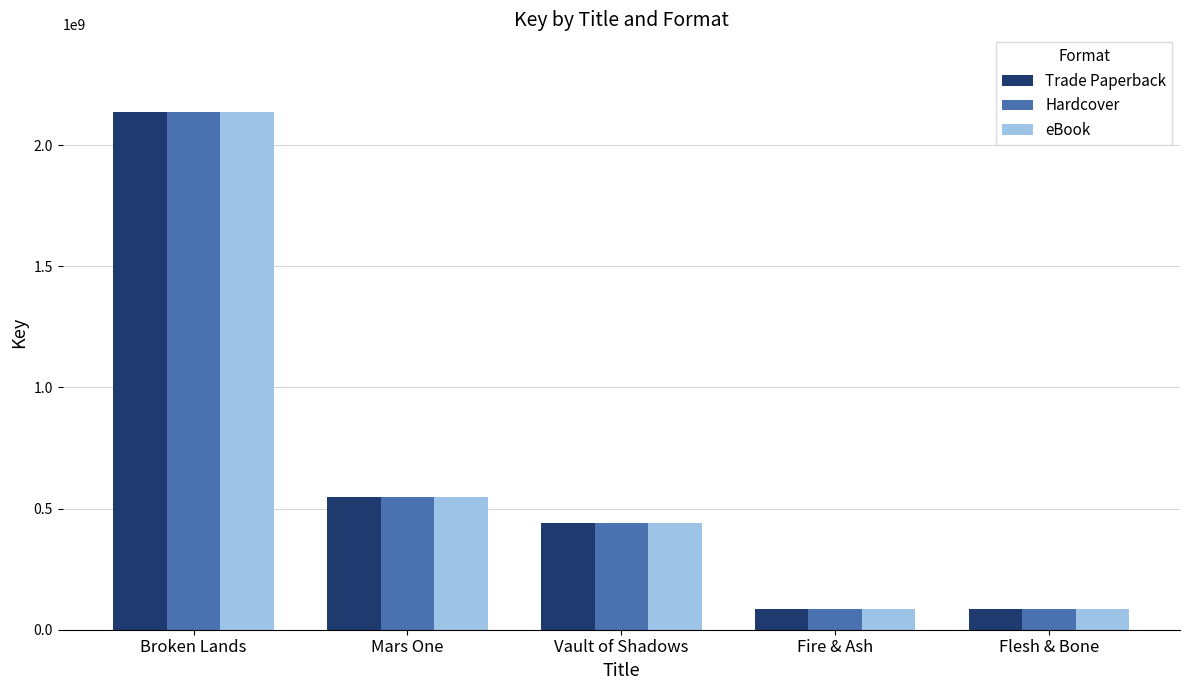

How many categories are shown in the chart?

5